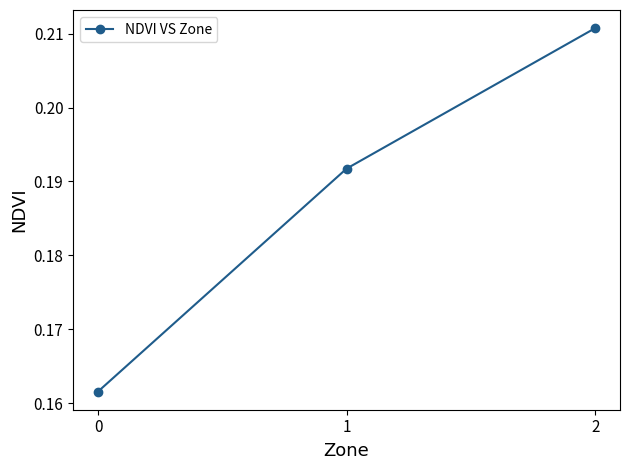

True or false: the data shows 0.3 at 0.

False